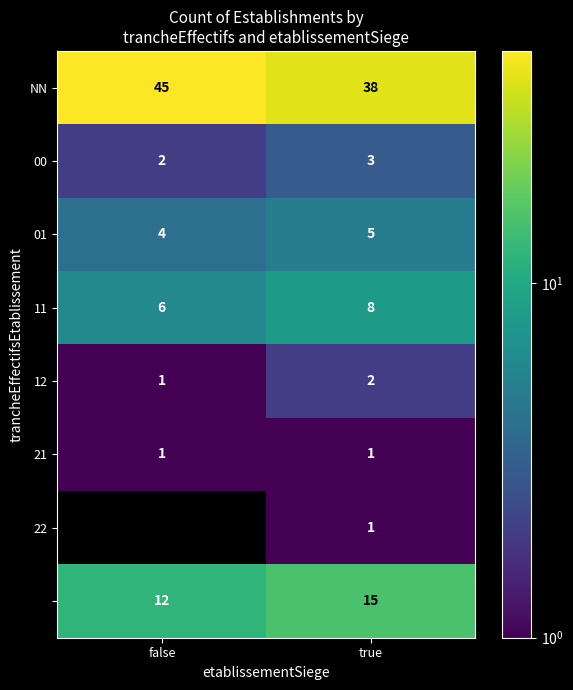

Between true and false, which is larger?

false